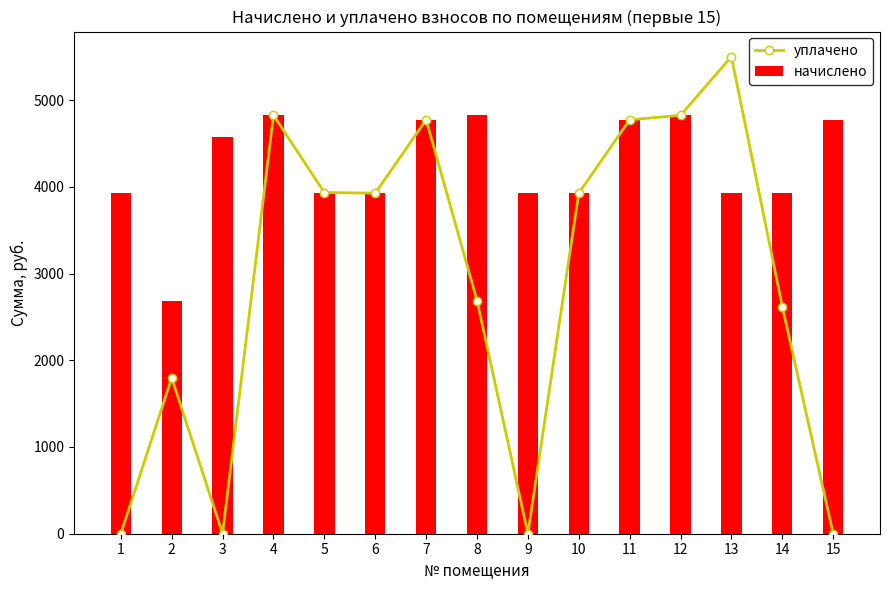

Where does the начислено series first go above 3934?

3